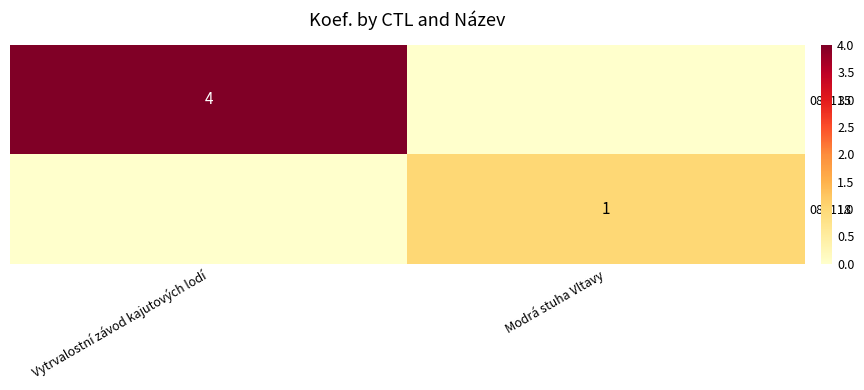

Which series has the widest spread of values?

081115